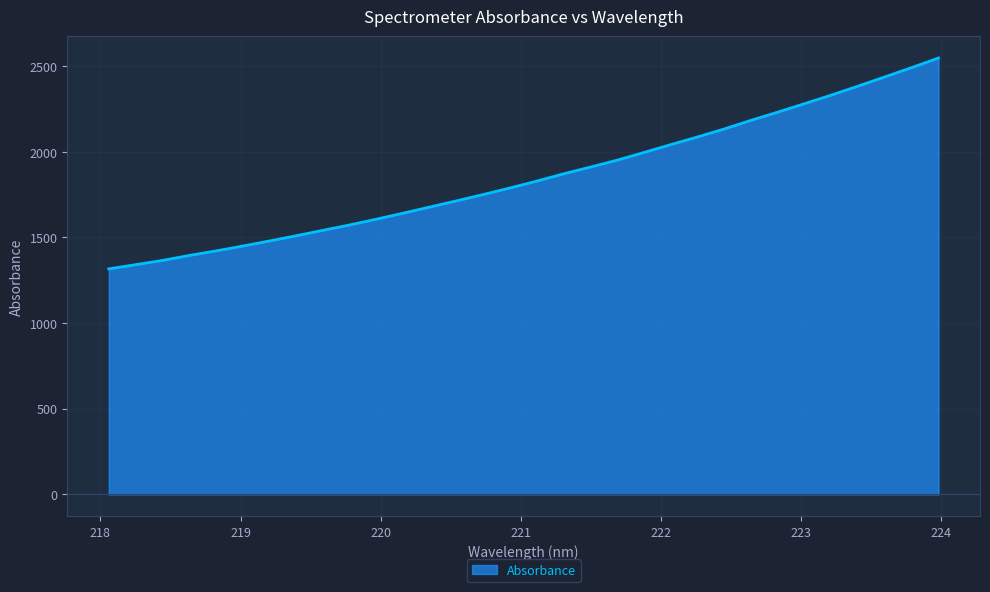

What is the minimum value shown in the chart?

1316.6